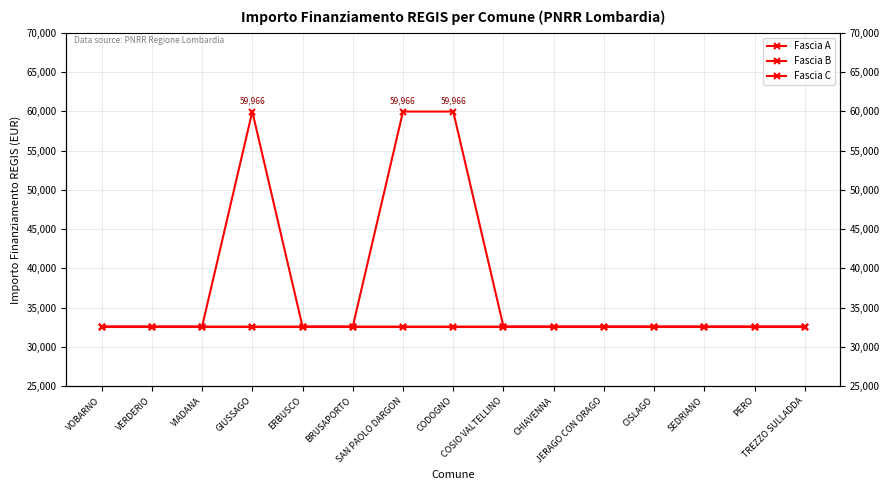

Is the value of Fascia A at VIADANA greater than the value of Fascia B at COSIO VALTELLINO?

No